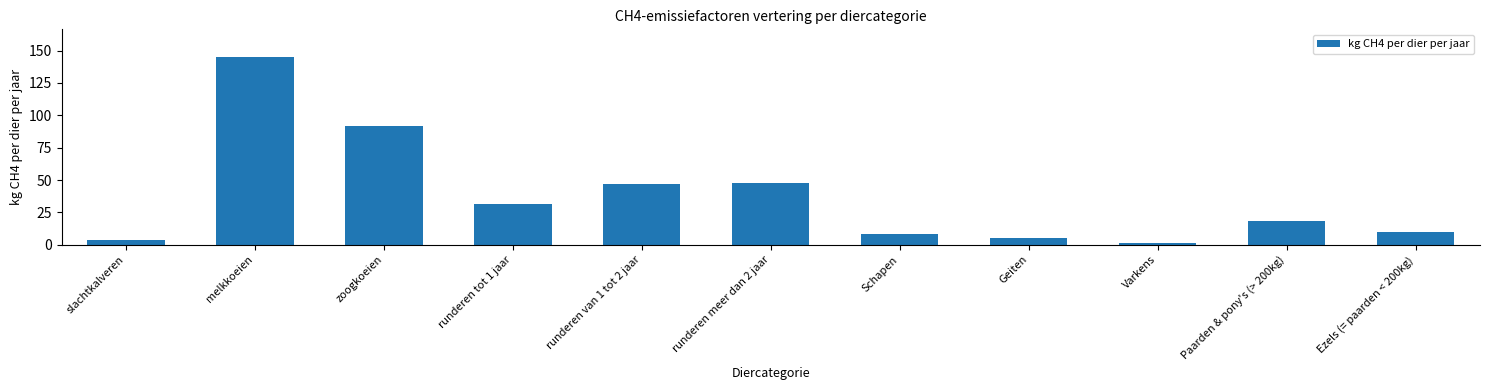

What is the maximum value shown in the chart?

144.8